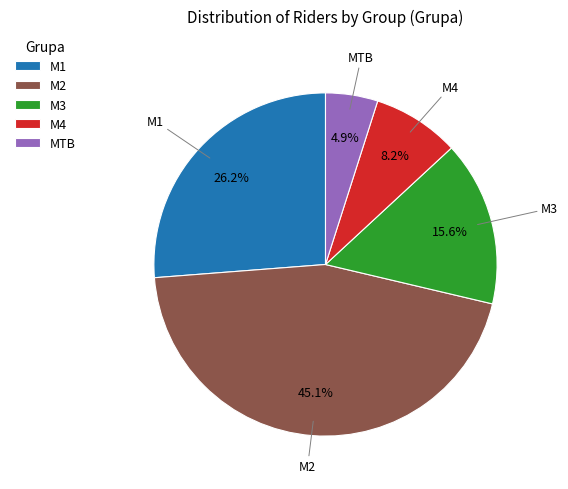

Does any single category account for the majority?

No